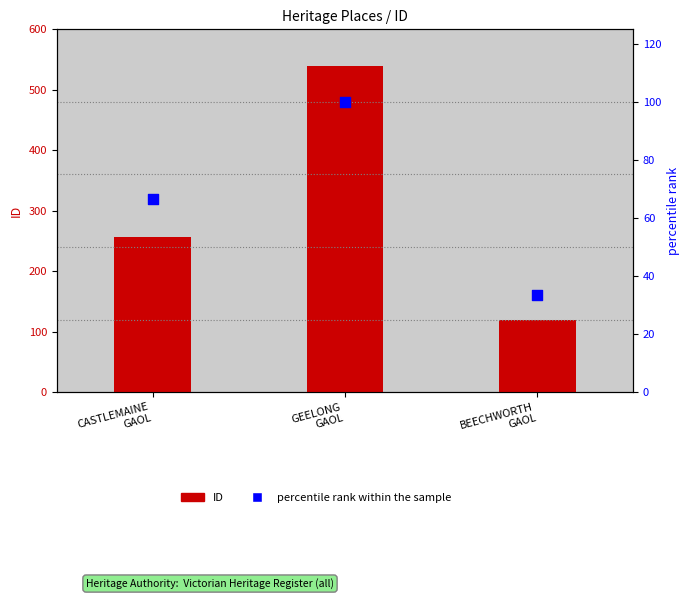

What is the total value across all series at GEELONG
GAOL?

639.0